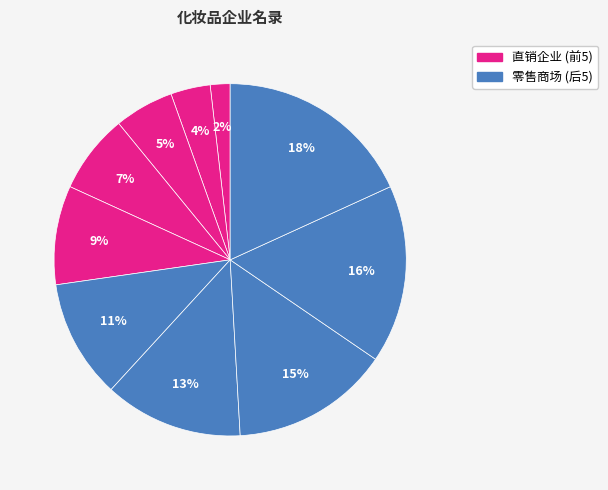

Is there a majority slice in this chart?

No